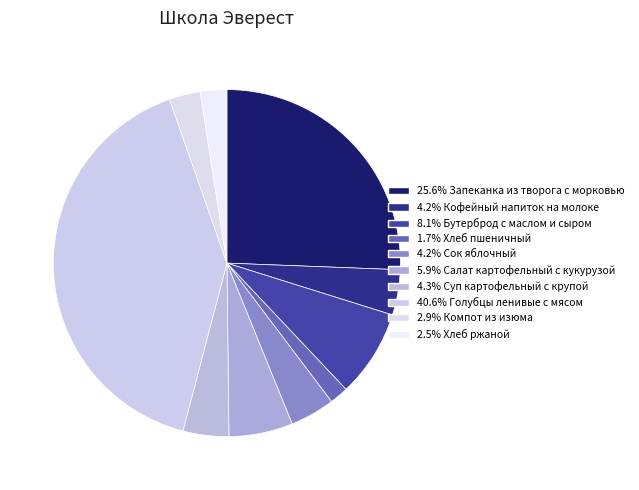

How many segments does this pie chart have?

10